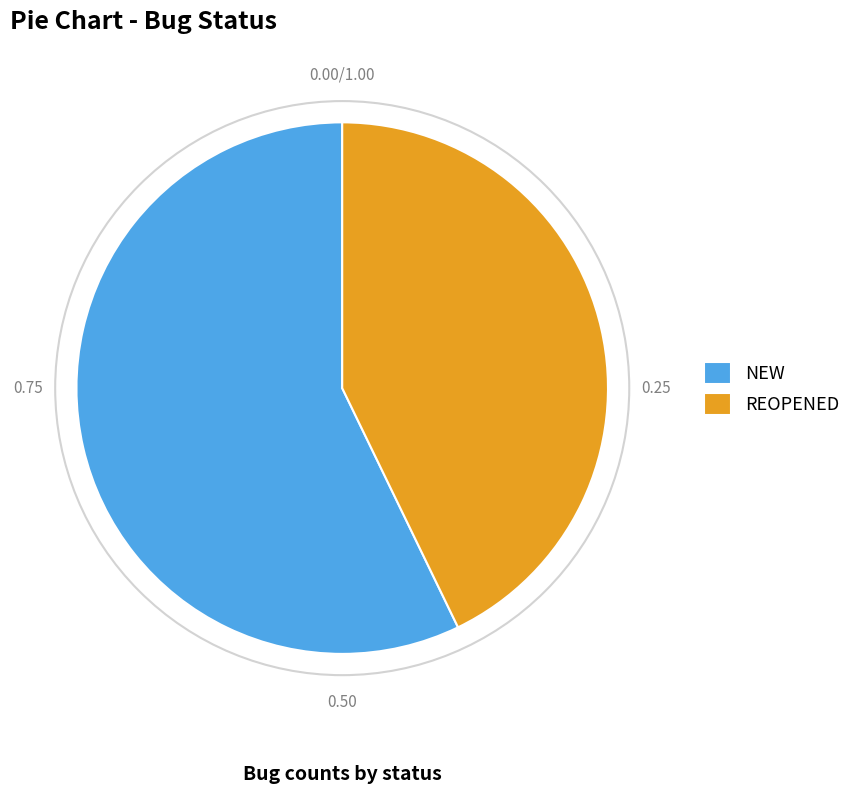

How many slices are in this pie chart?

2